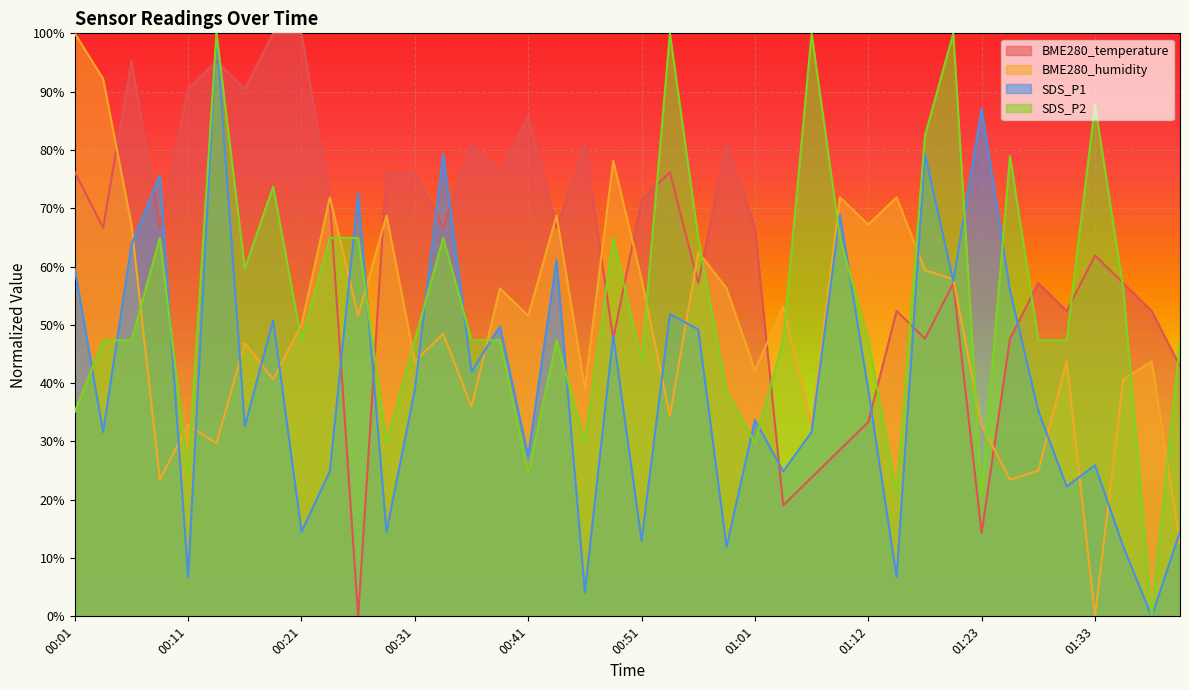

Rank the series by their average value, from highest to lowest.

BME280_temperature, SDS_P2, BME280_humidity, SDS_P1